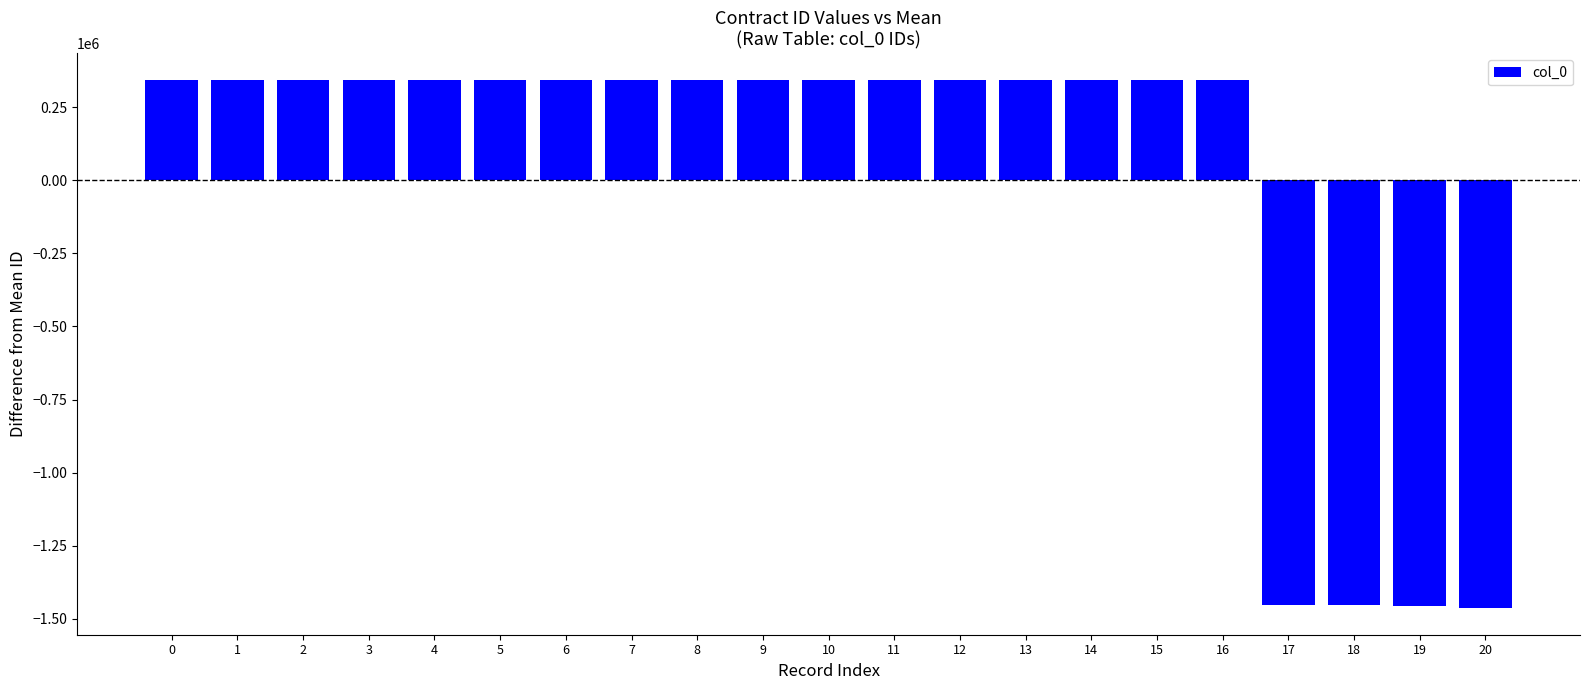

The value at 0 is 343612.1. True or false?

True